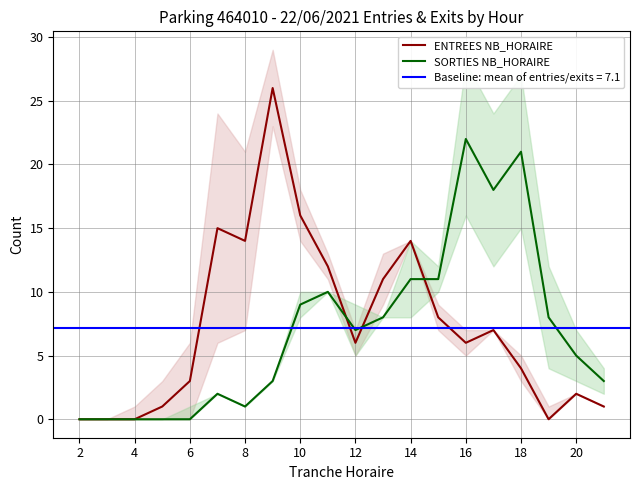

How many values in the SORTIES NB_HORAIRE series are below 7?

10